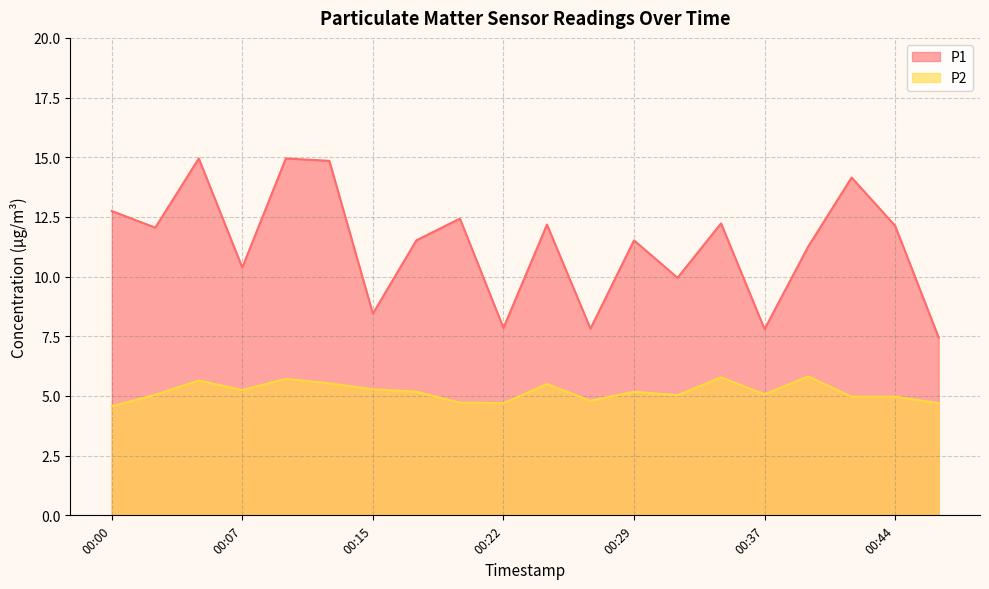

What is the sum of all P2 values?

103.5